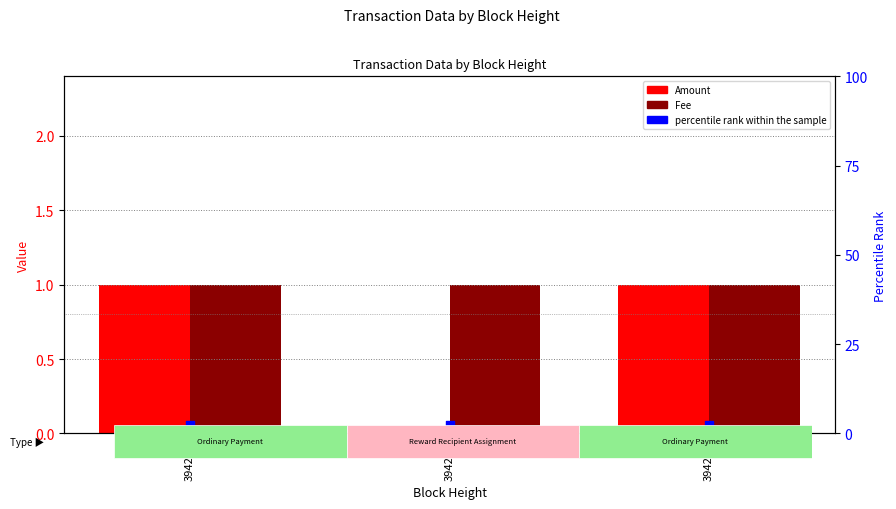

Which series reaches the minimum Y coordinate?

Amount